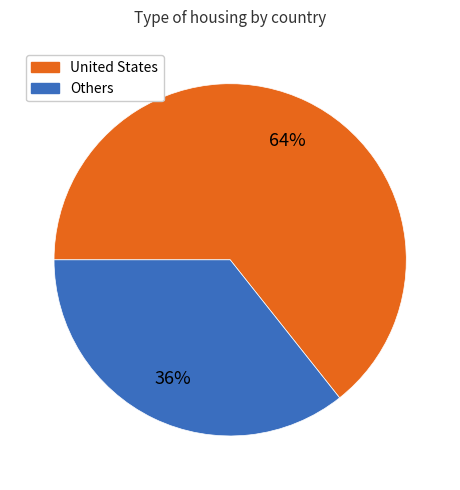

To the nearest percent, what is the average slice percentage?

50%